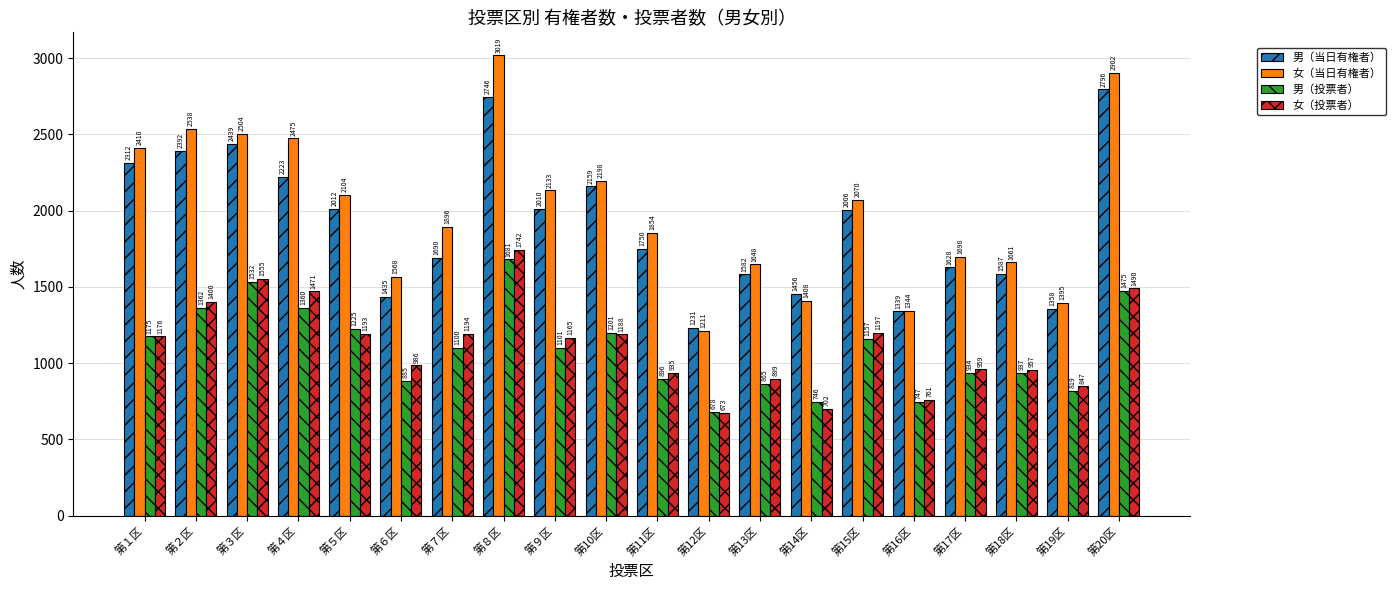

Is the value of 男（投票者） at 第２区 greater than the value of 女（当日有権者） at 第10区?

No